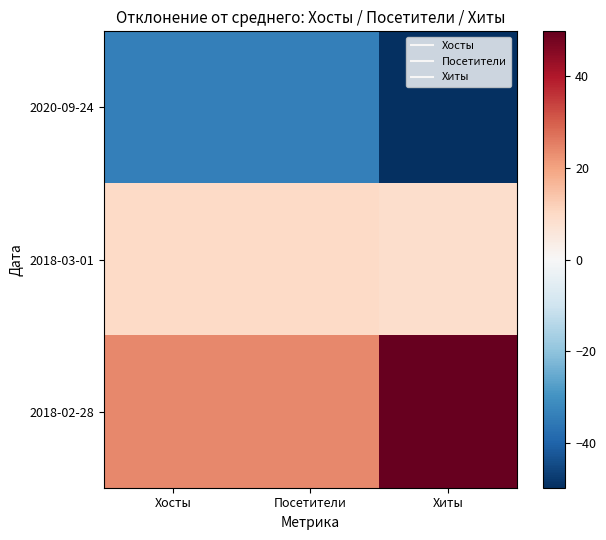

How many series are shown in this chart?

3